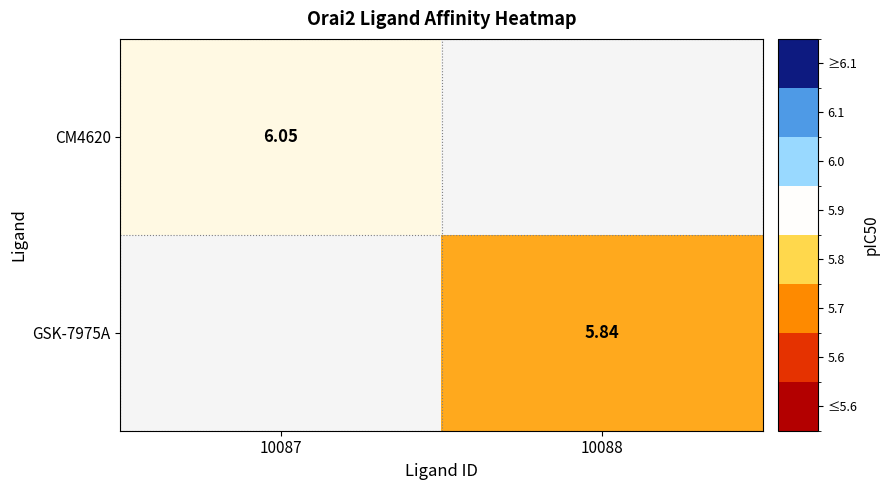

Is it true that CM4620 equals 6.0 at 10087?

True